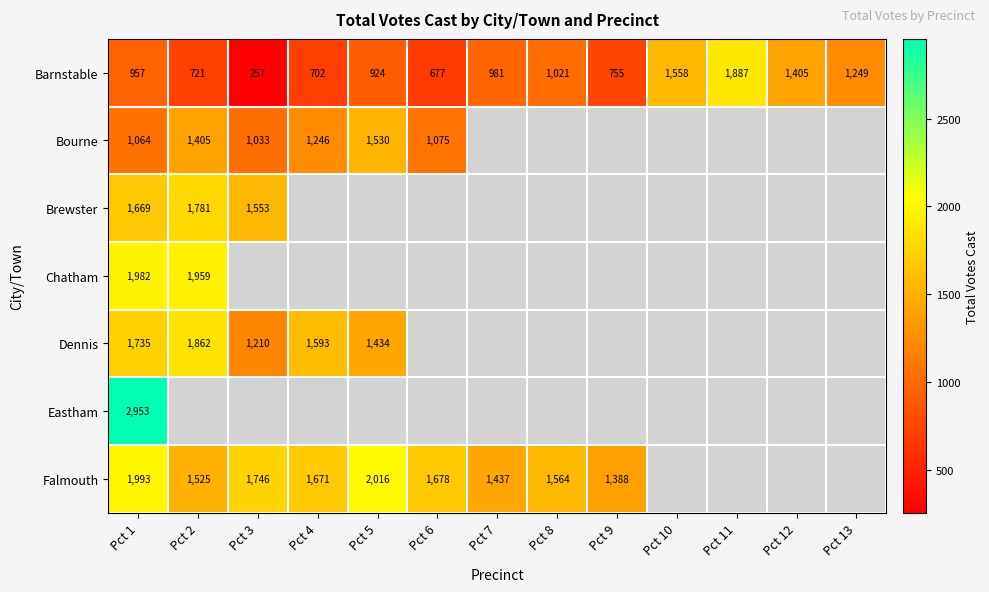

True or false: Barnstable has a value of 1528 at Pct 1.

False